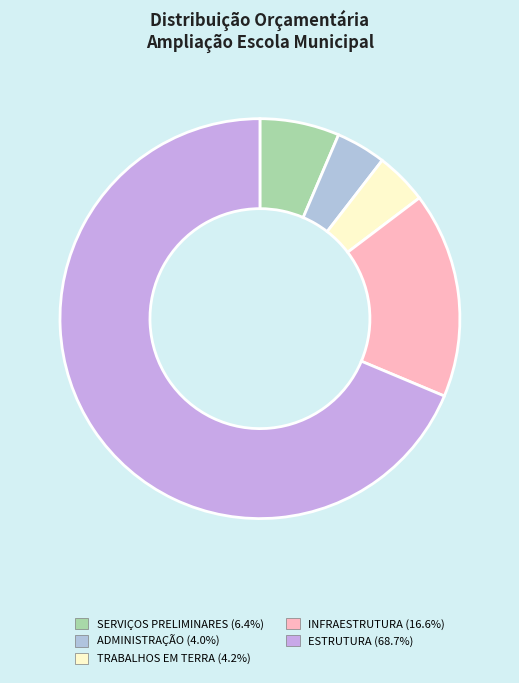

Is it true that INFRAESTRUTURA is 17% of the pie?

True